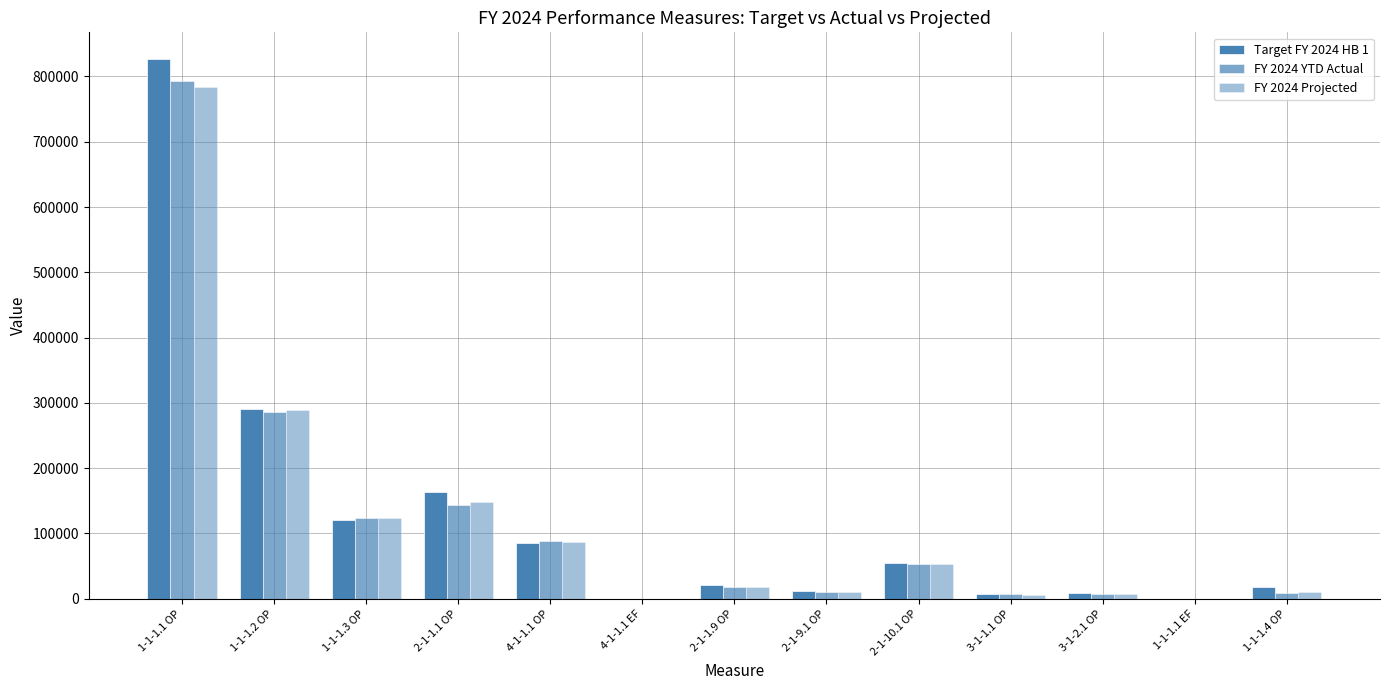

What is the maximum value shown in the chart?

826266.0